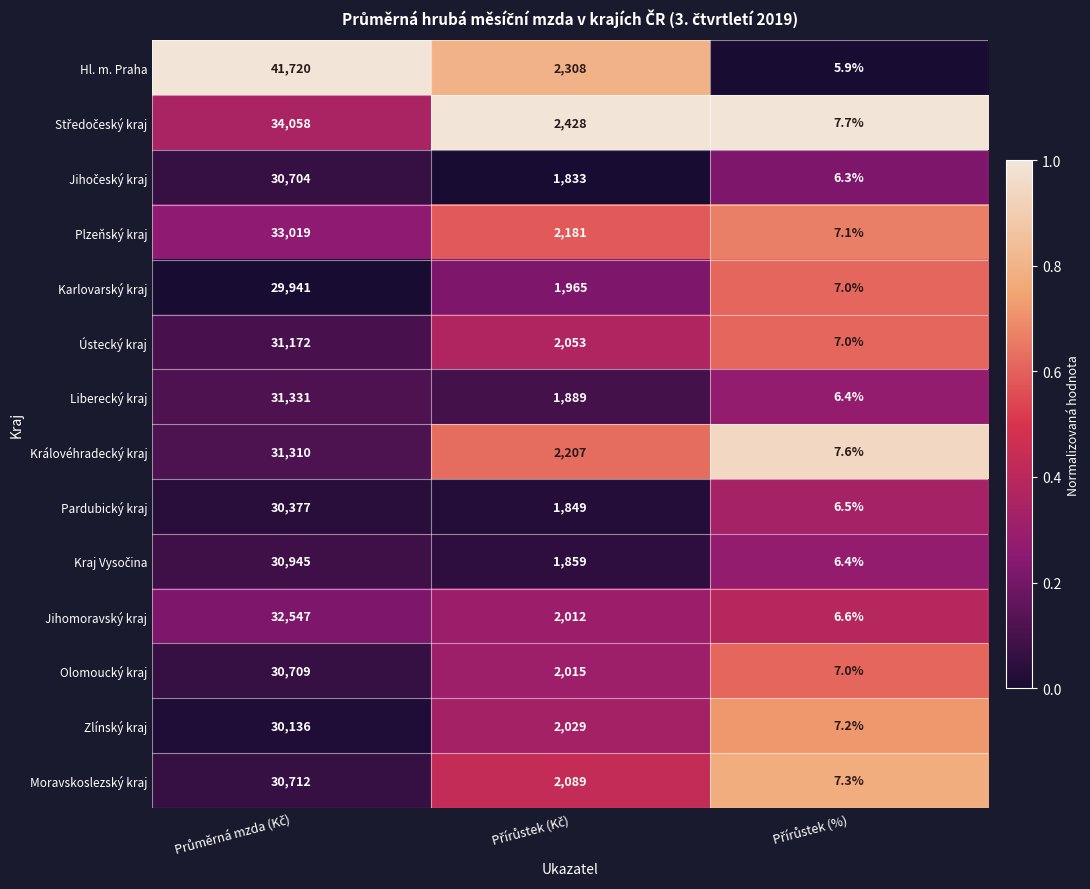

Which series has the widest spread of values?

Hl. m. Praha